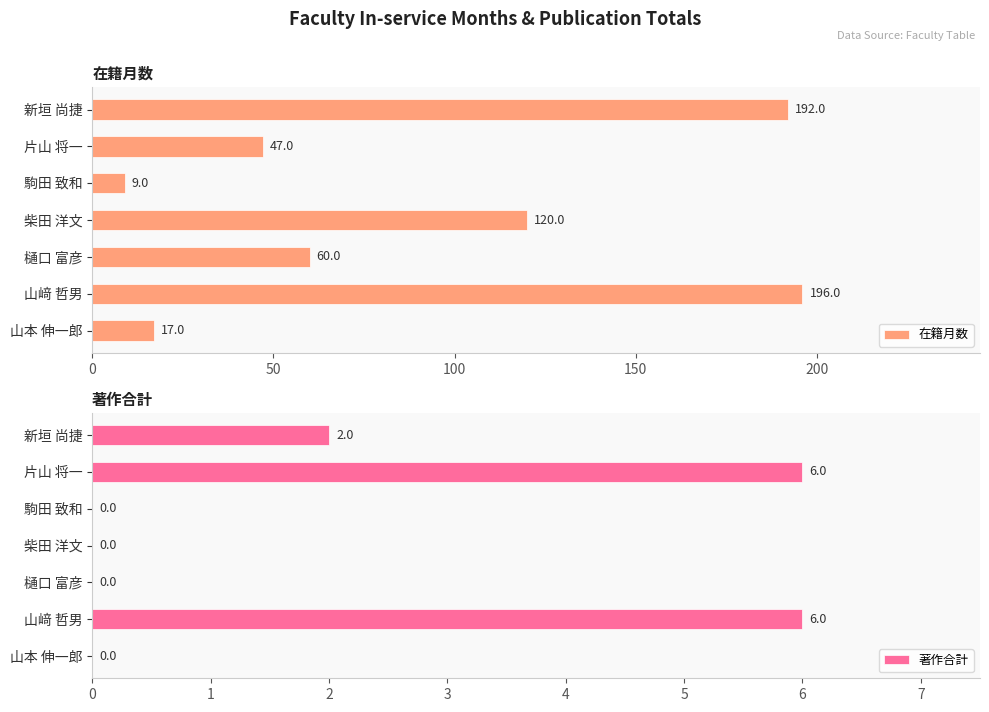

Reading right to left, transcribe all the data shown in this chart.

在籍月数: 17	196	60	120	9	47	192
著作合計: 0	6	0	0	0	6	2